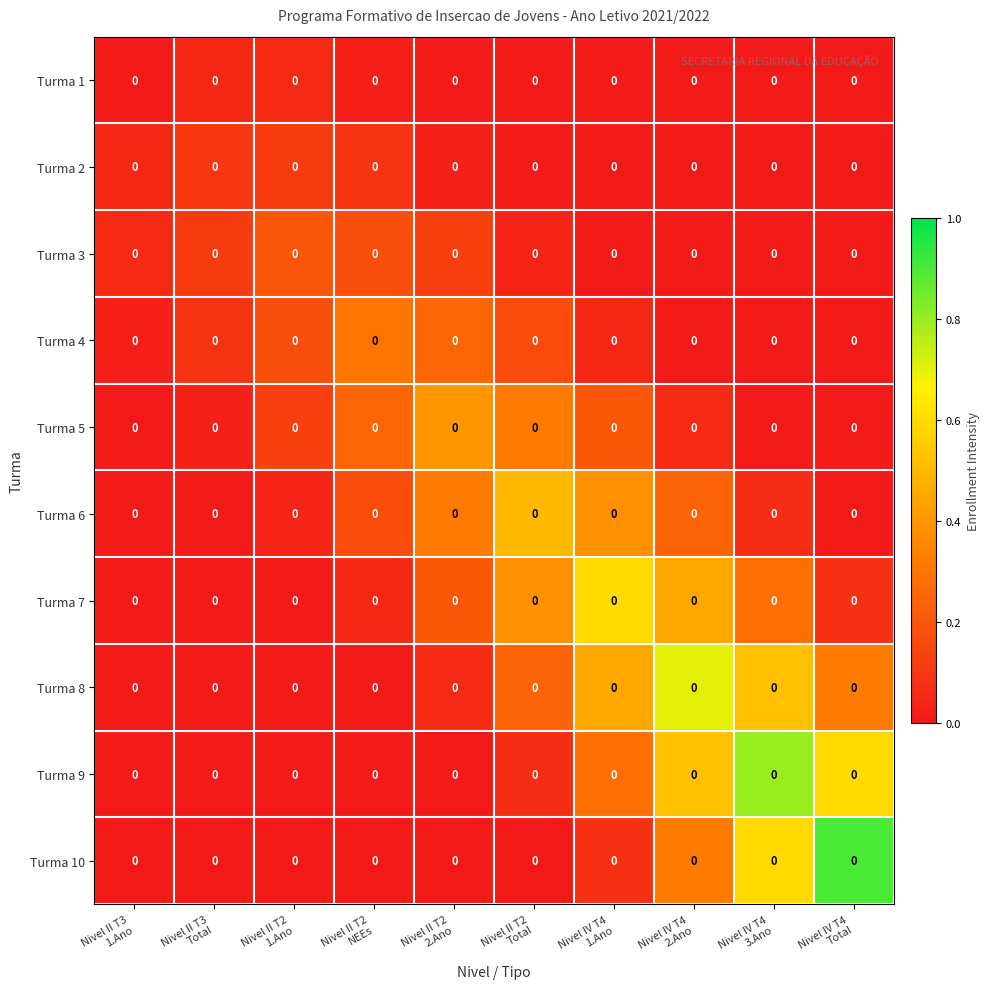

Is it true that Turma 8 equals 0.0 at Nivel II T2 1.Ano?

True